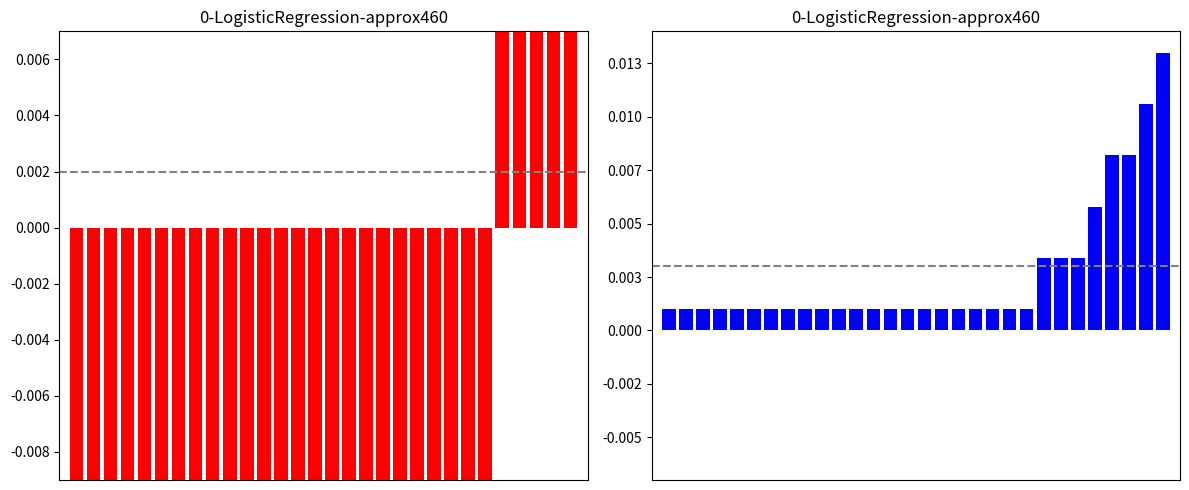

How many groups of bars are there?

30